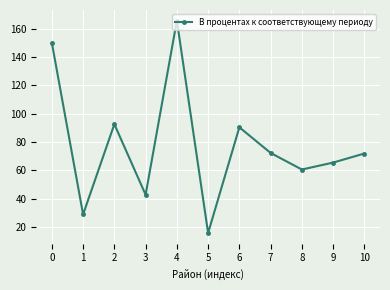

What is the average value?

77.8